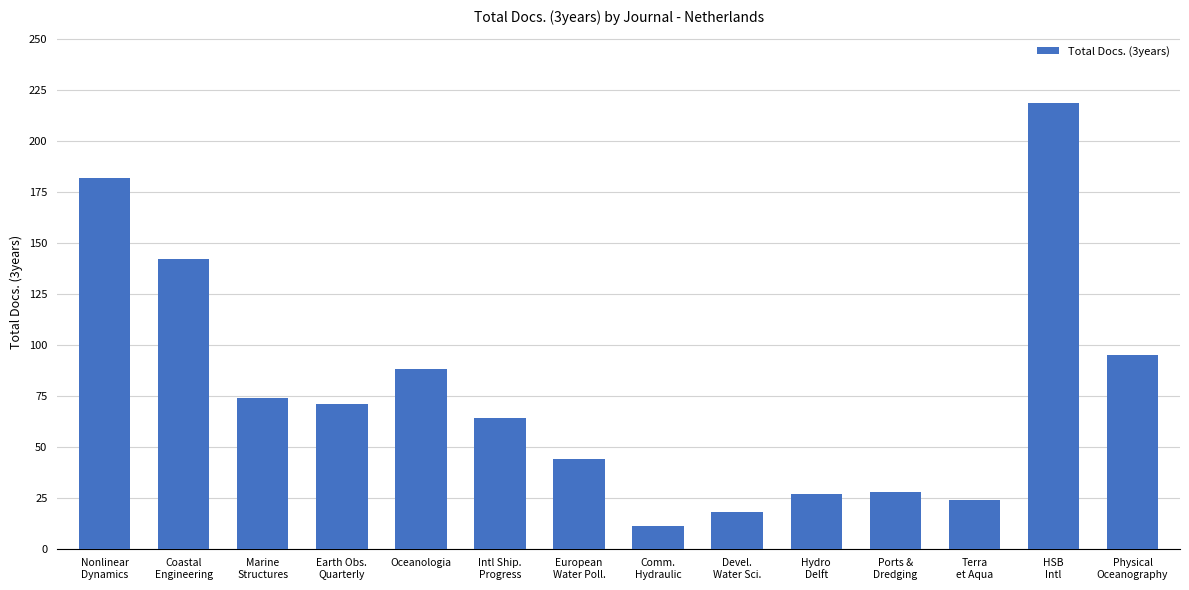

What is the minimum value shown in the chart?

11